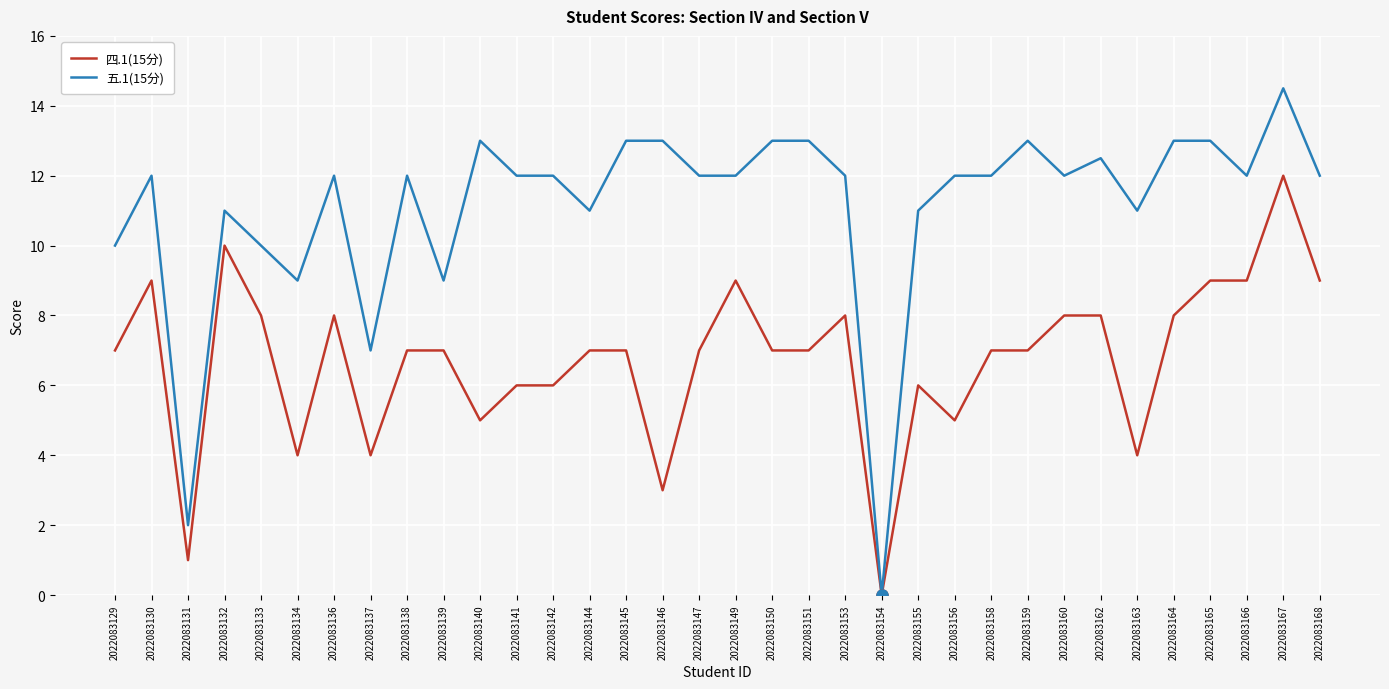

What are all the series names shown in the legend?

四.1(15分), 五.1(15分)